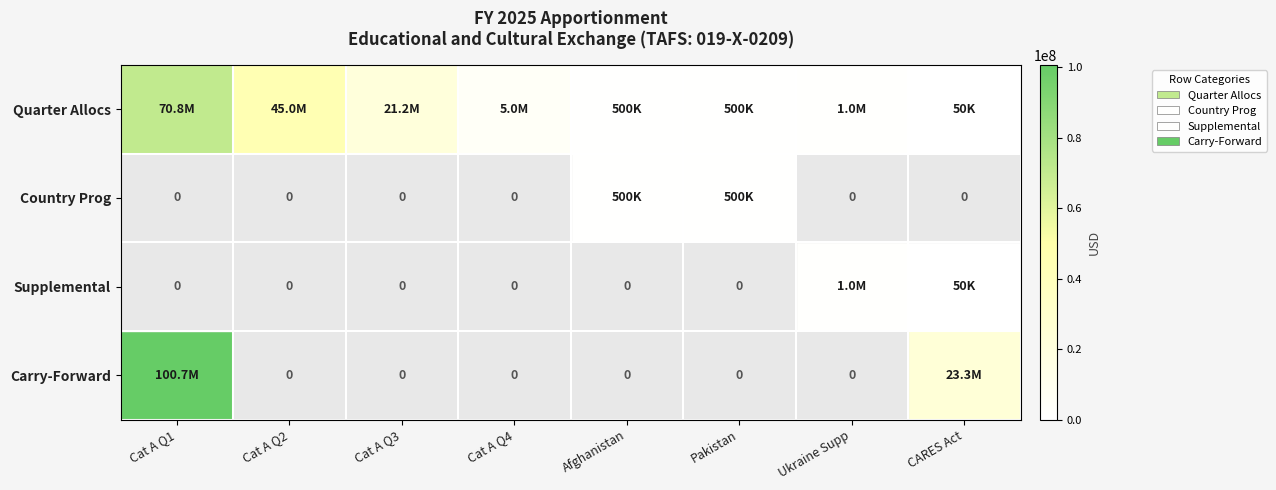

At how many categories does at least one series exceed 46829267?

1